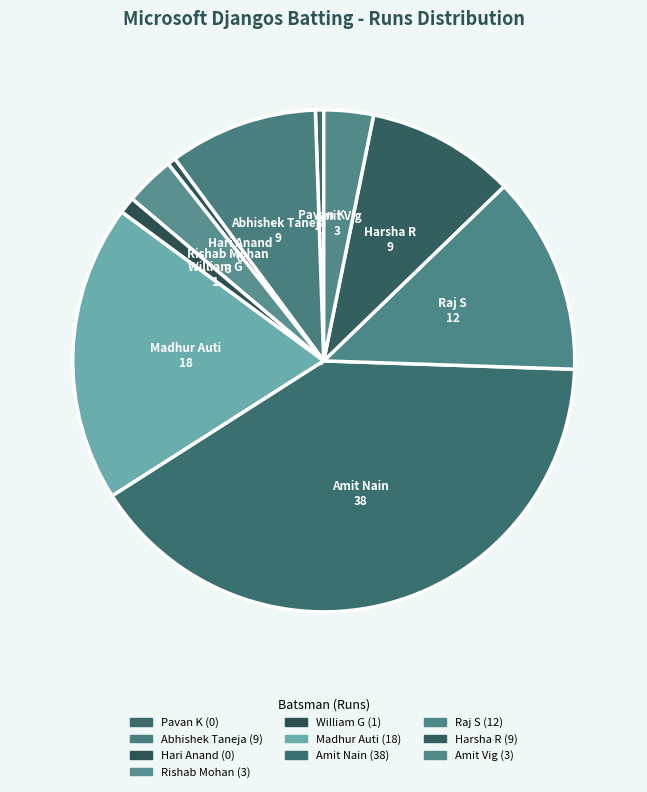

Count the number of slices in the pie.

10